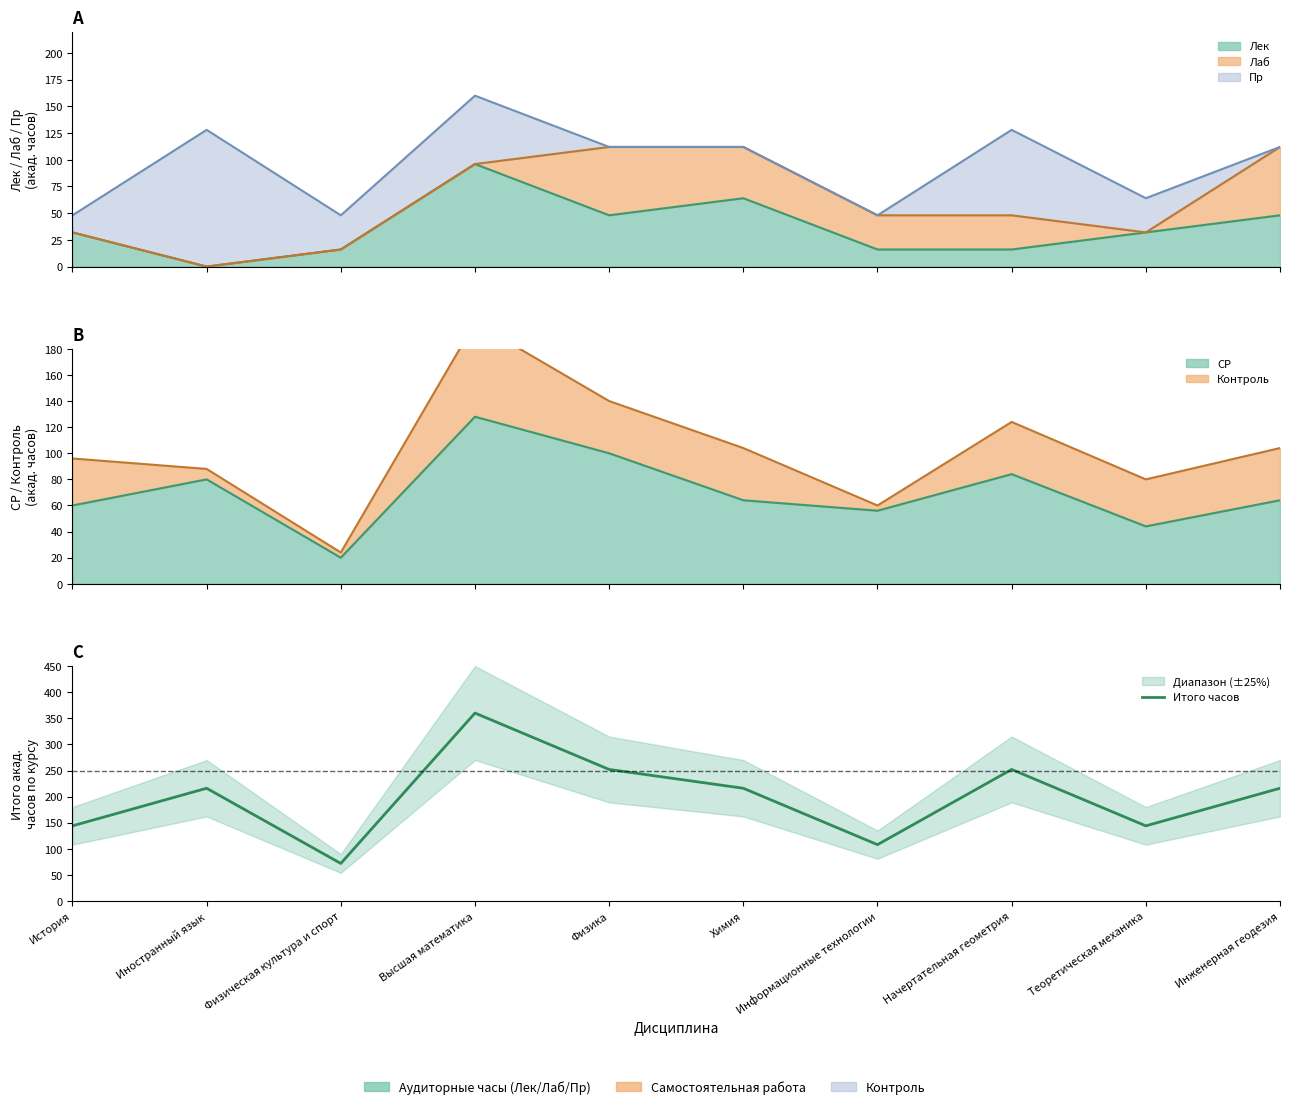

What is the smallest value displayed?

72